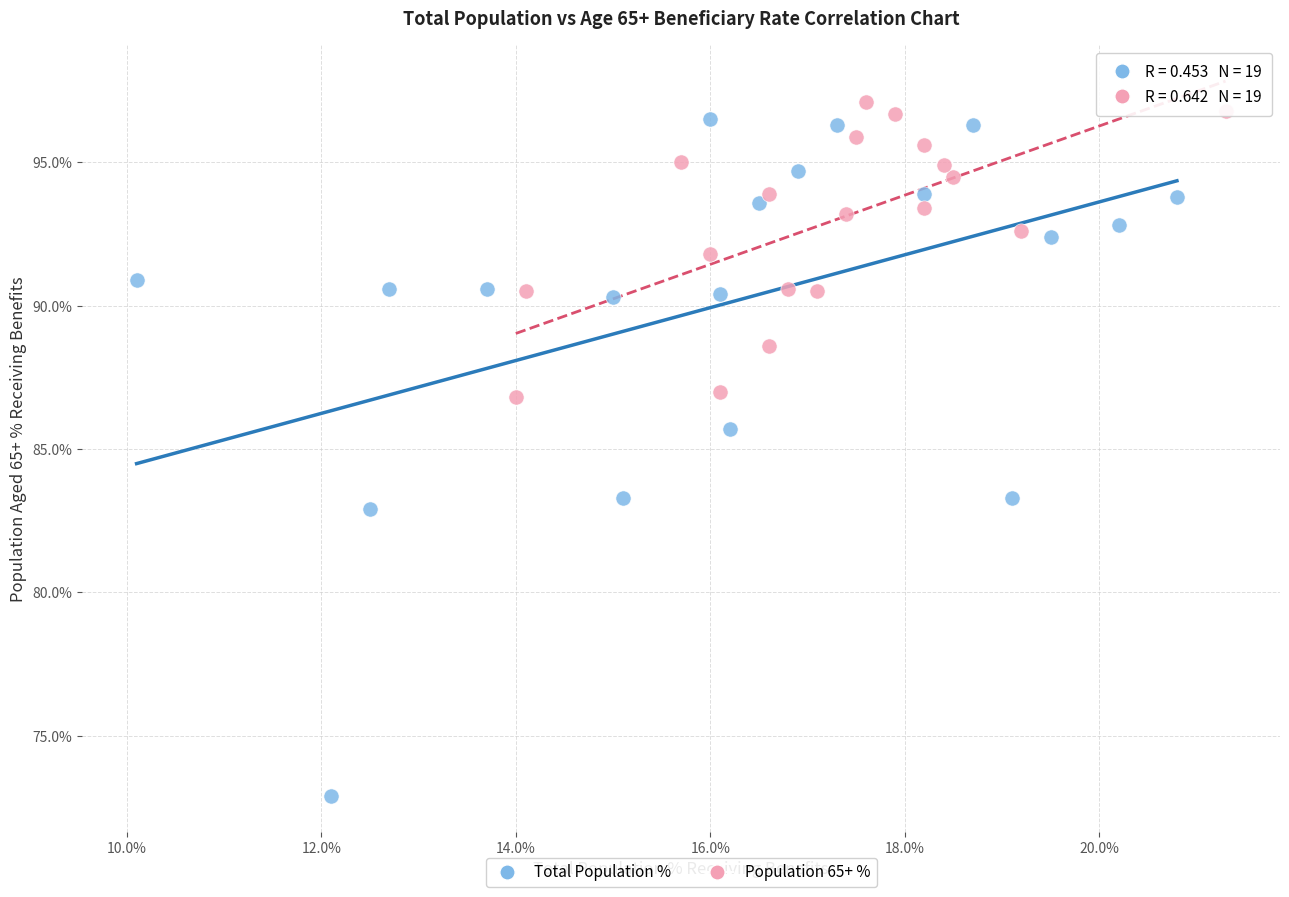

Which series has the widest spread of Y values?

Total Population %